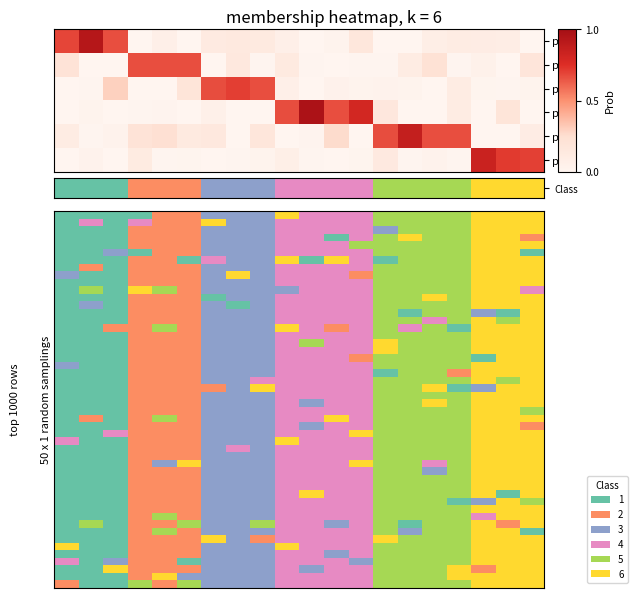

Is the value of 1 at 15 greater than the value of 3 at 8?

No